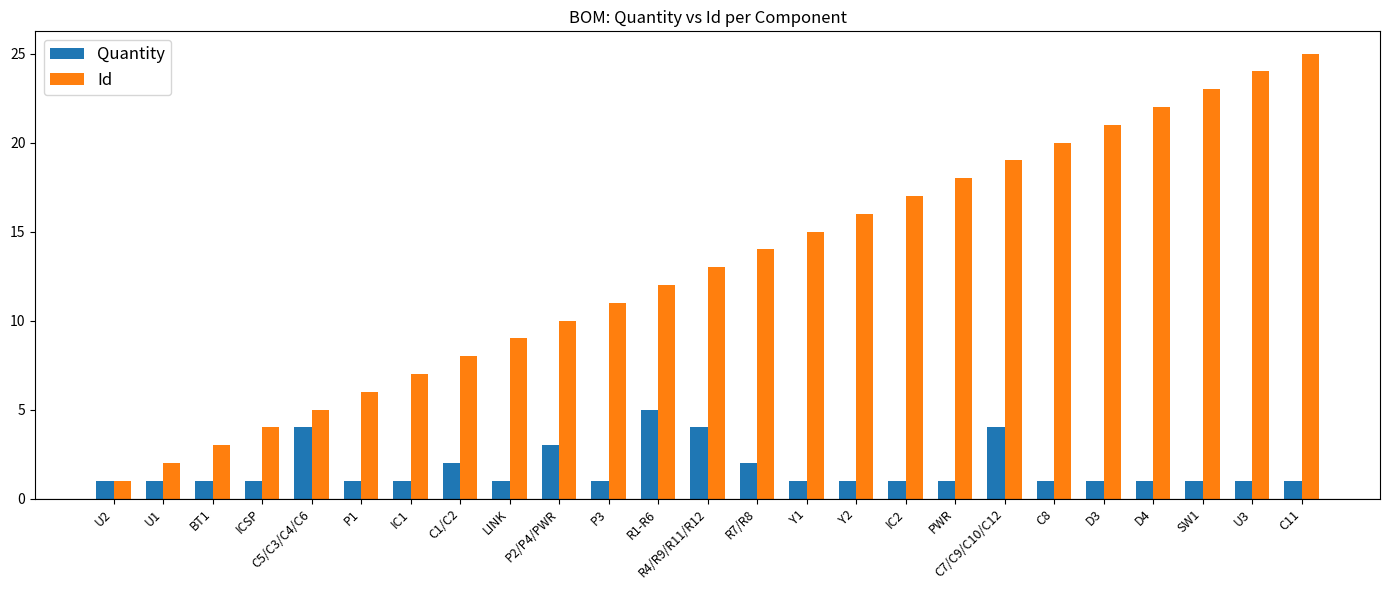

List the series in order of their peak value, lowest first.

Quantity, Id